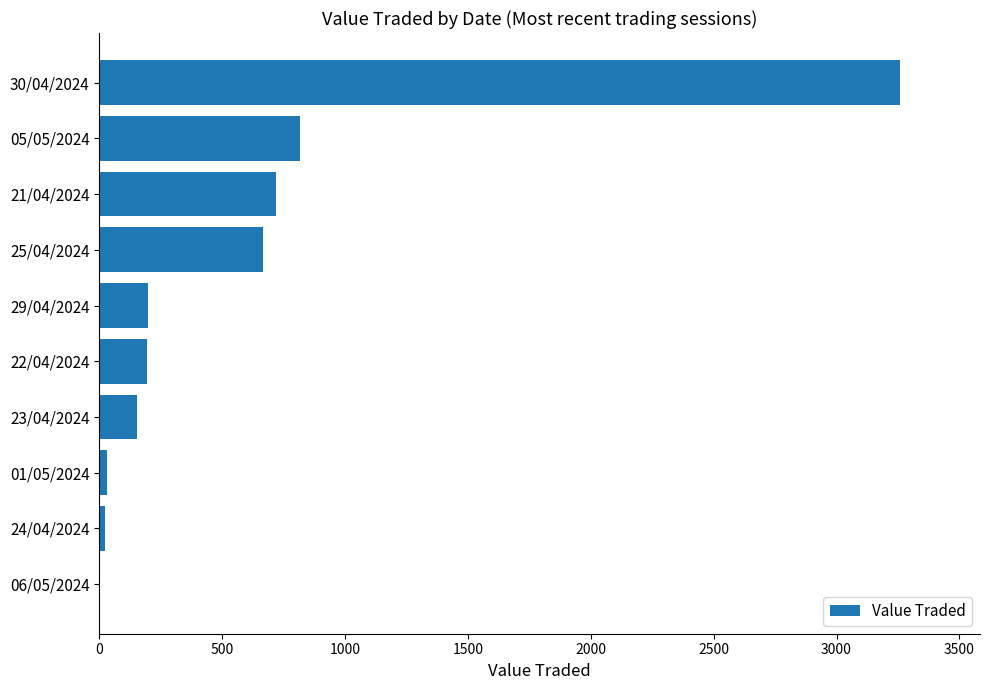

The value at 05/05/2024 is 815. True or false?

True